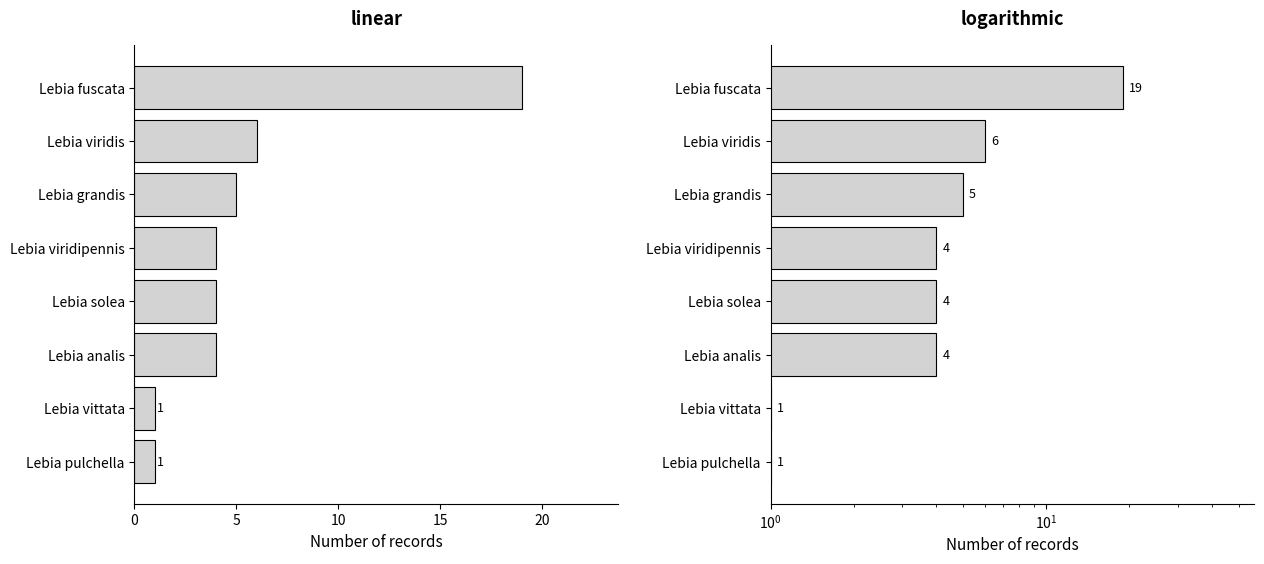

The value of Count (linear) at Lebia pulchella is 1. True or false?

True